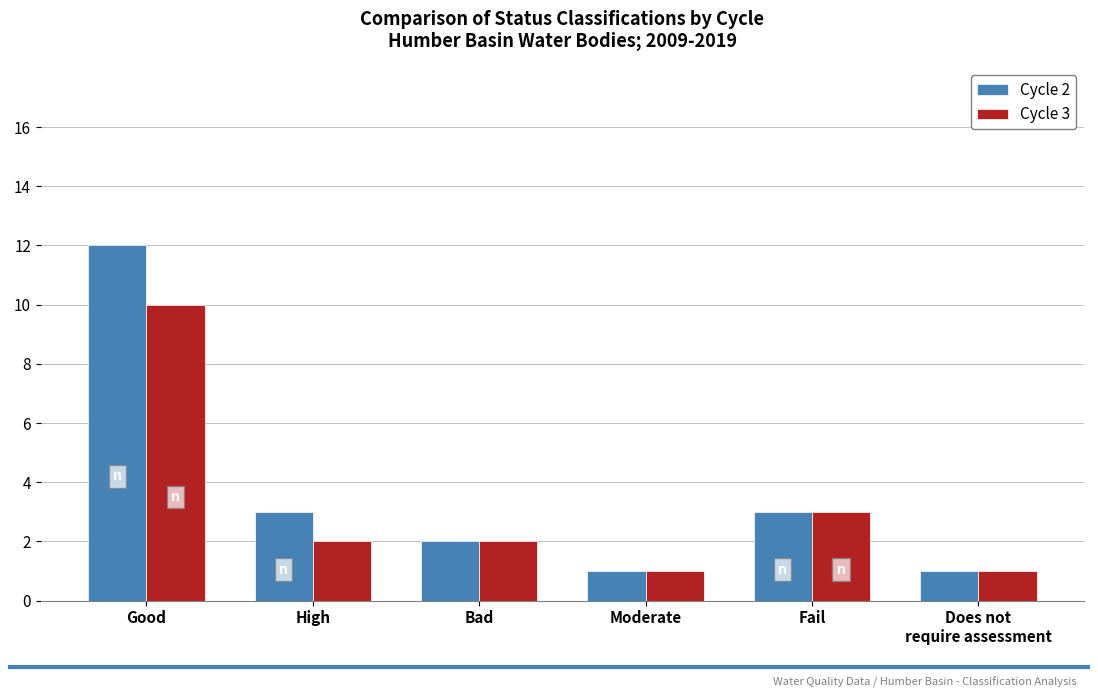

Reading right to left, list all the values displayed in this chart.

Cycle 2: Does not
require assessment=1	Fail=3	Moderate=1	Bad=2	High=3	Good=12
Cycle 3: Does not
require assessment=1	Fail=3	Moderate=1	Bad=2	High=2	Good=10